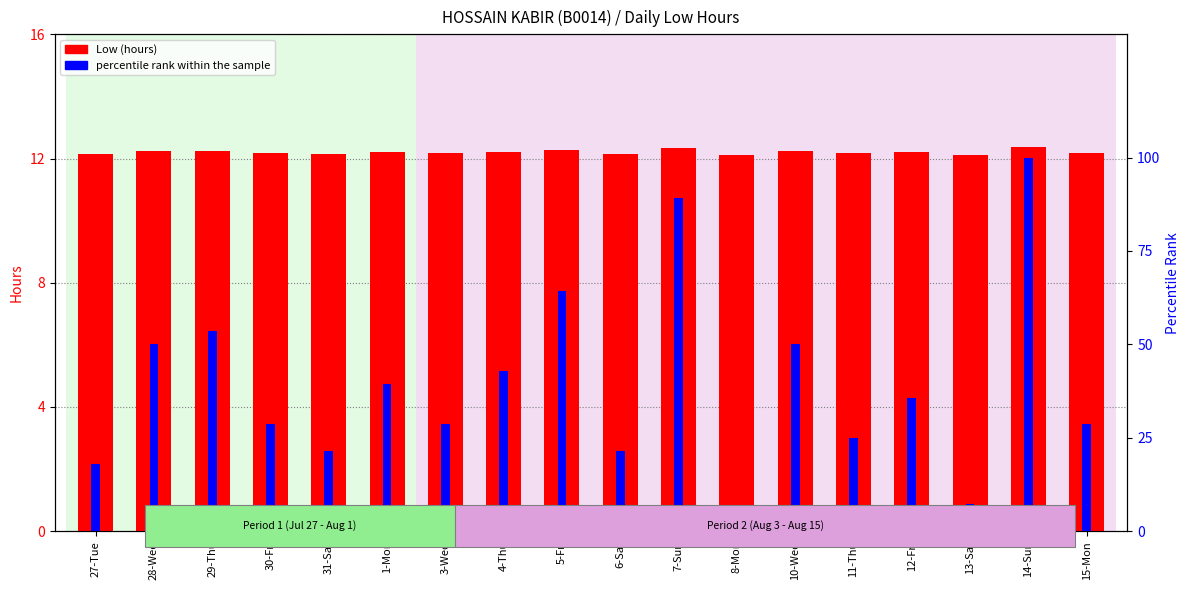

Where is percentile rank within the sample nearest to the value 50?

28-Wed